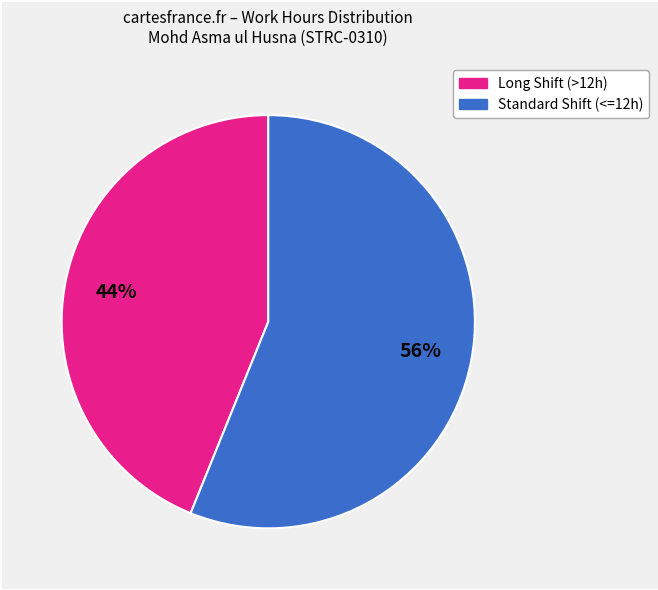

Is there any slice that represents more than half of the pie?

Yes